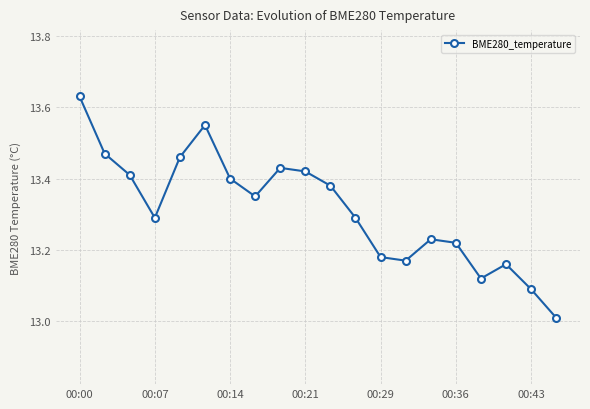

How many interior local peaks (higher than both neighbors) does the data have?

4